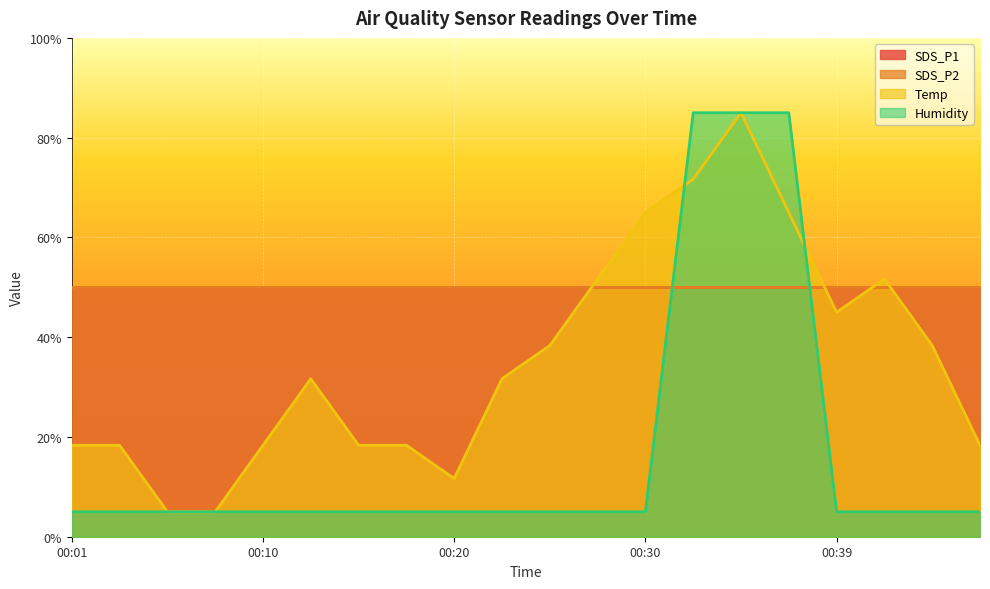

What is the average value of the Humidity series?

17.0